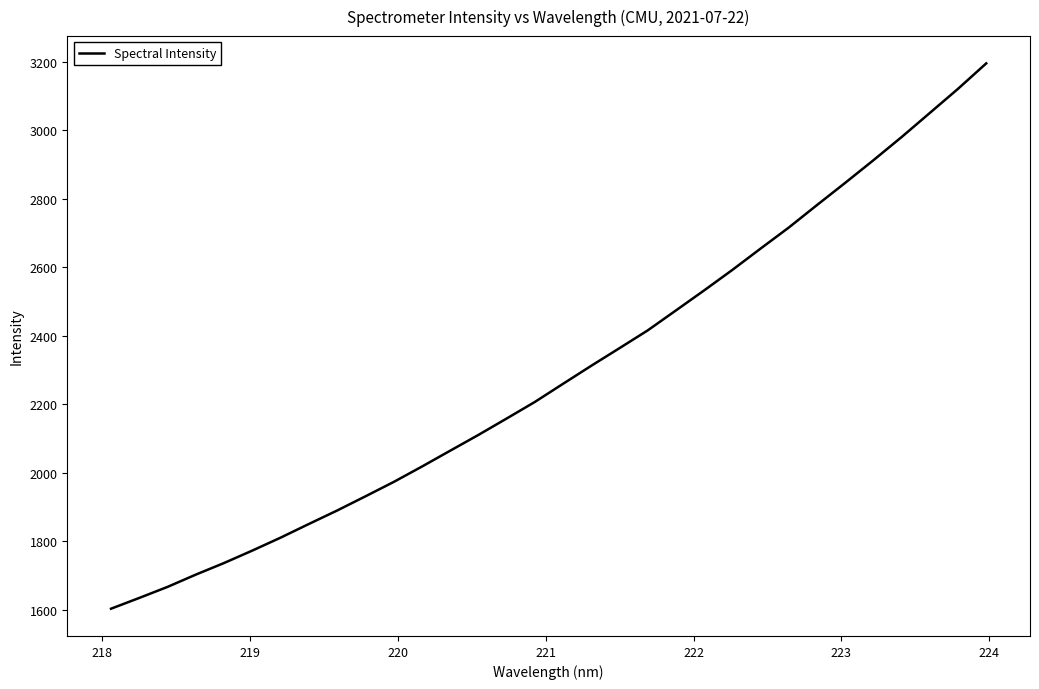

What is the difference between the maximum and minimum values?

1591.6